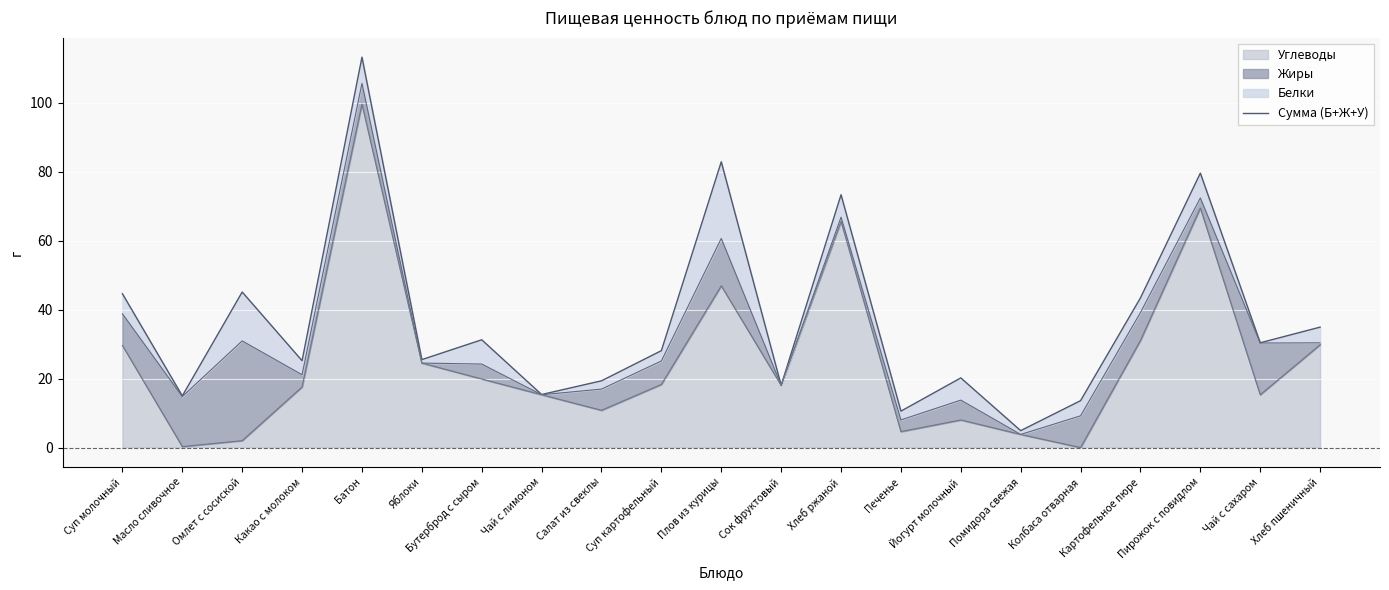

Reading left to right, extract all data points from this chart.

44.6	15.0	45.1	25.2	113.2	25.5	31.2	15.4	19.4	28.1	82.9	18.0	73.3	10.6	20.2	4.9	13.6	43.4	79.6	30.4	34.9